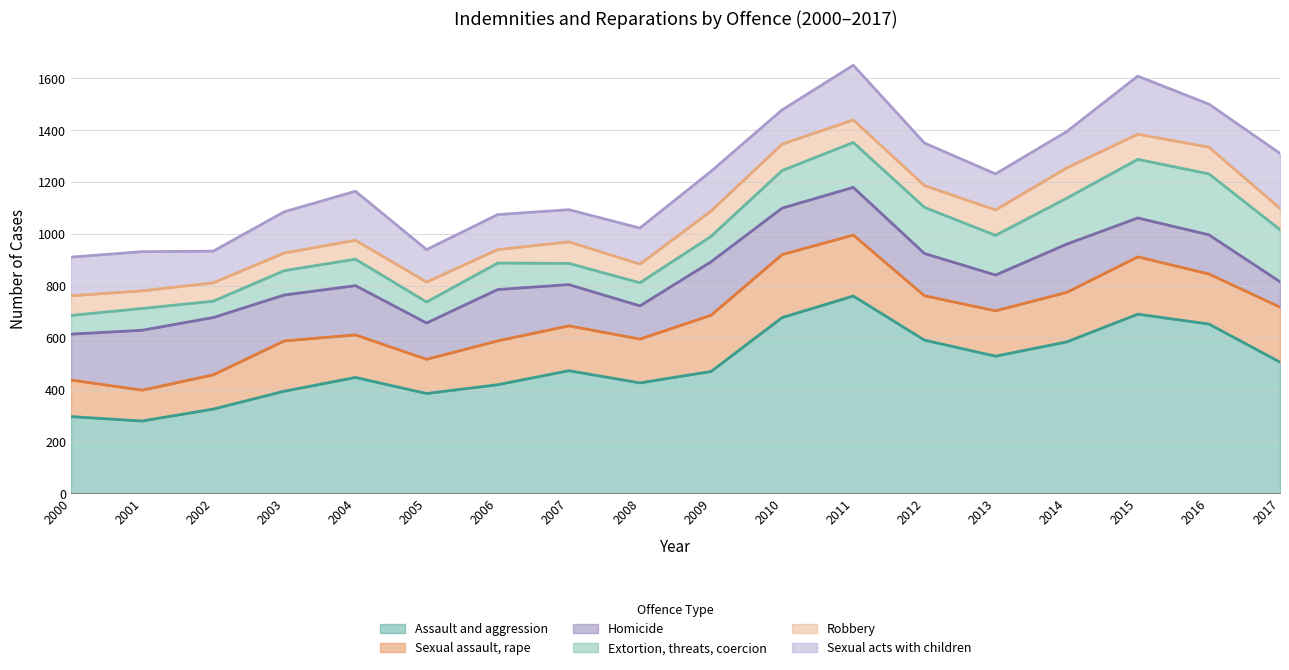

Which label corresponds to the smallest value in the chart?

2006